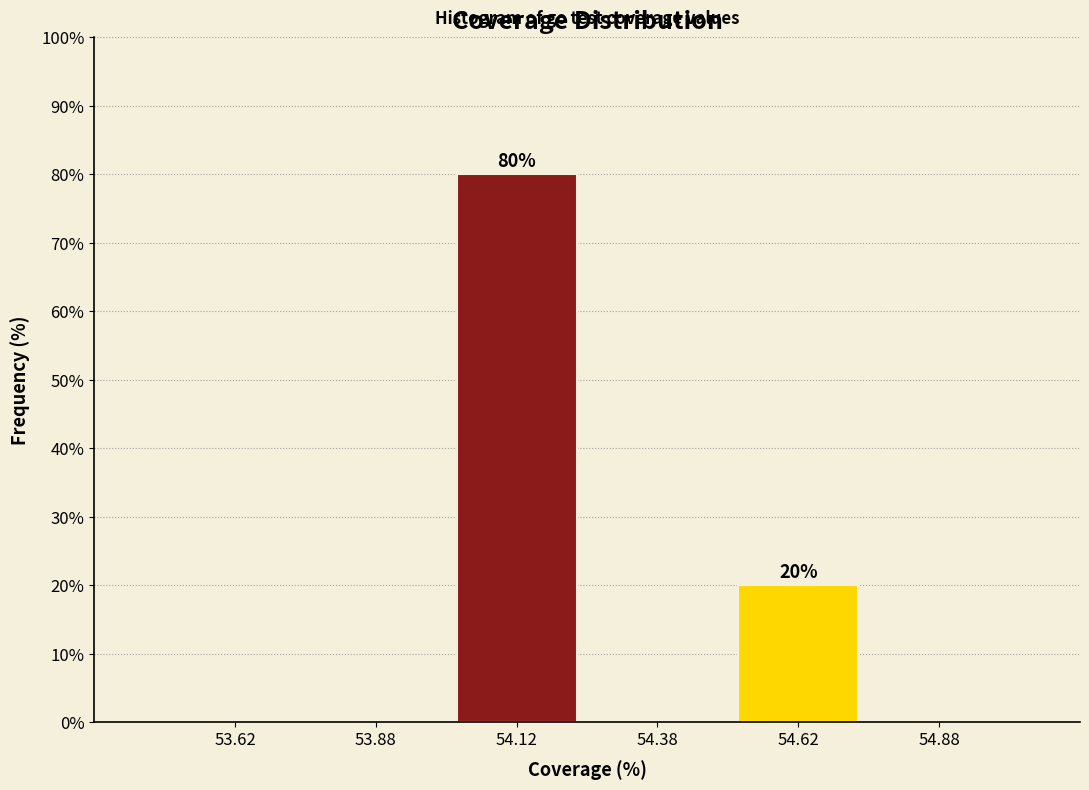

Reading left to right, what are all the values shown in this chart?

53.62=0	53.88=0	54.12=80	54.38=0	54.62=20	54.88=0